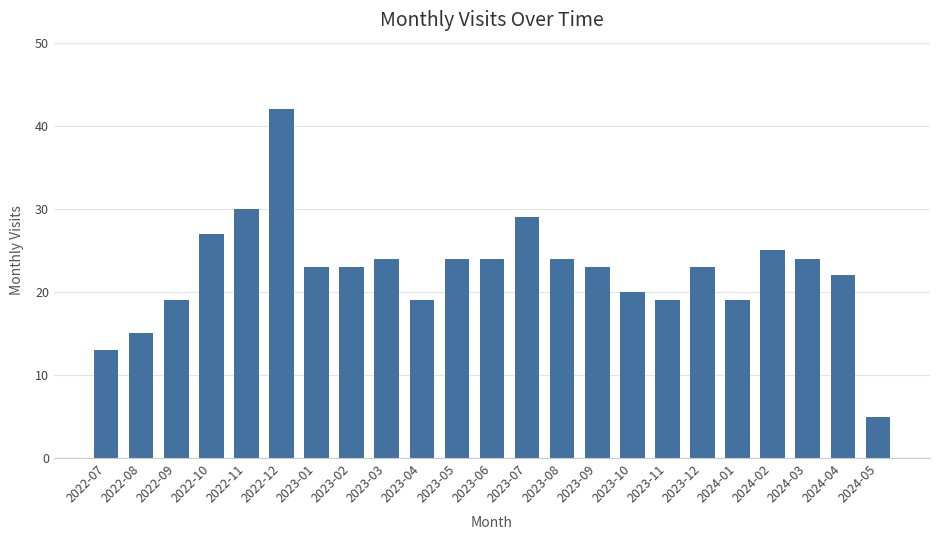

Are the bars horizontal?

No